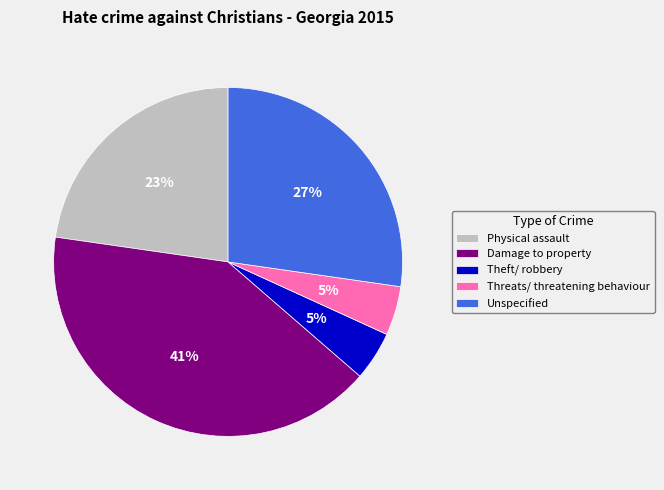

To the nearest percent, what is the difference between the largest and smallest slice percentages?

36%